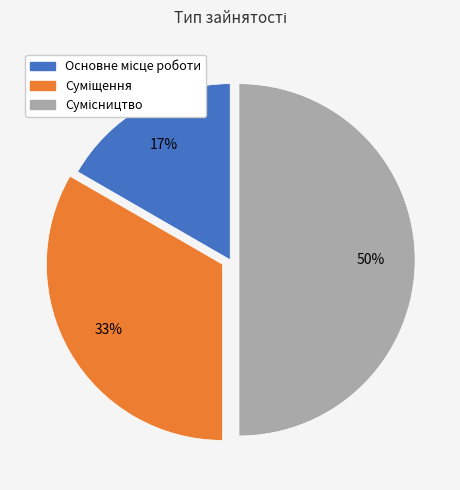

Count the number of slices in the pie.

3